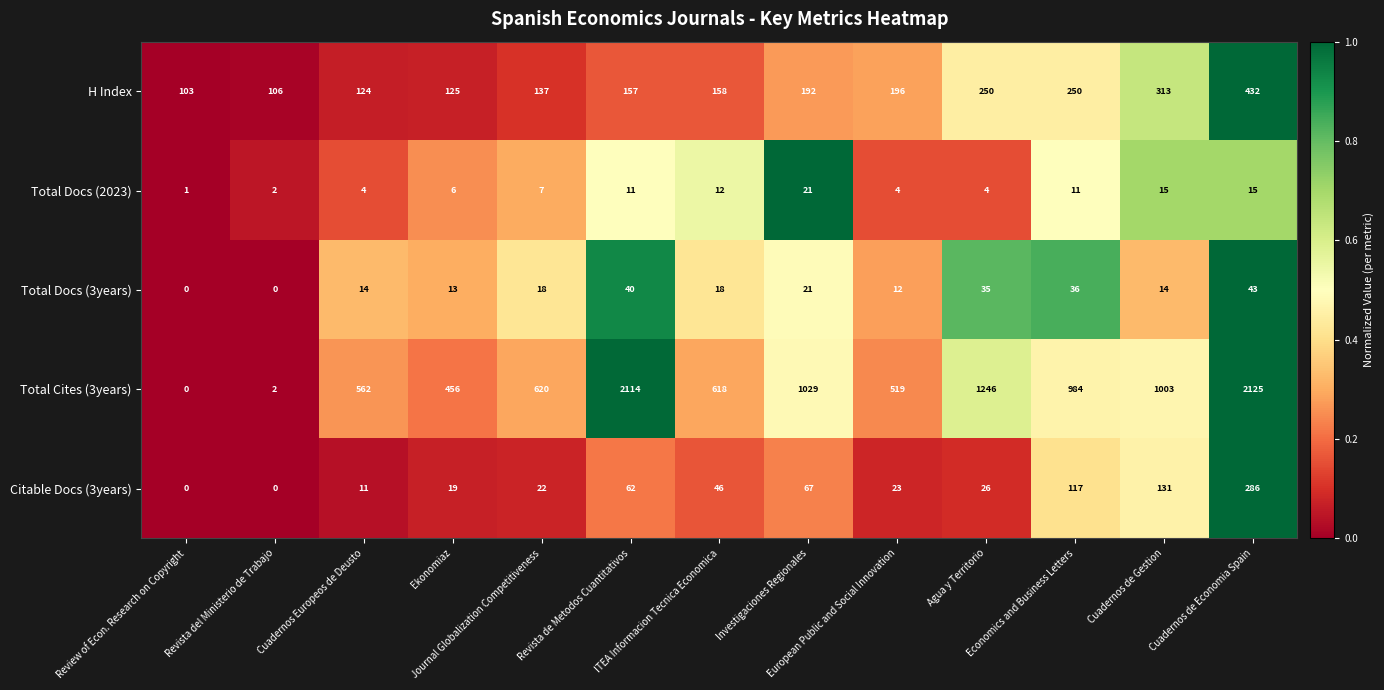

At how many categories does at least one series exceed 43?

13